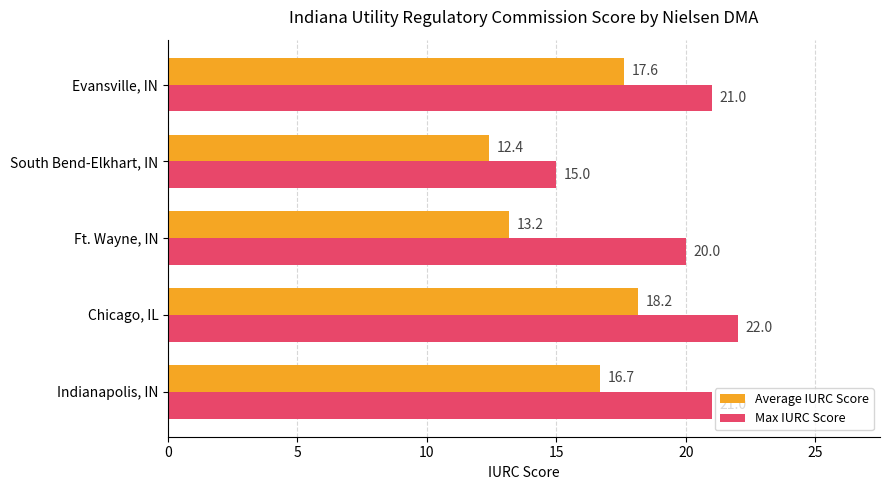

What is the approximate value of Max IURC Score at Indianapolis, IN?

21.0